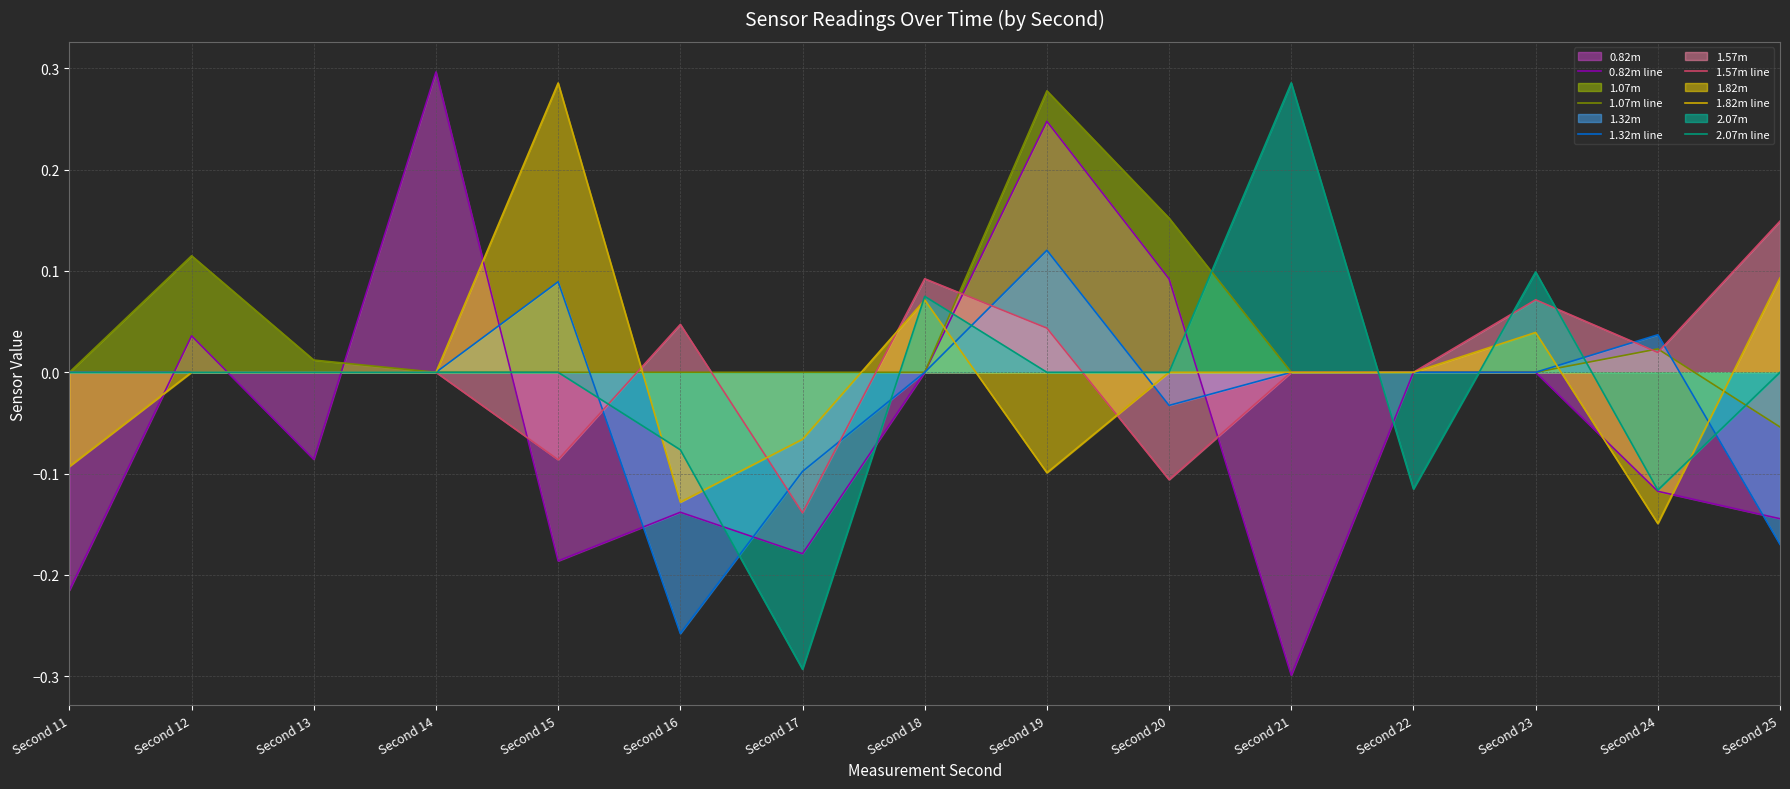

At which category does 1.82m line reach its first local peak?

Second 15